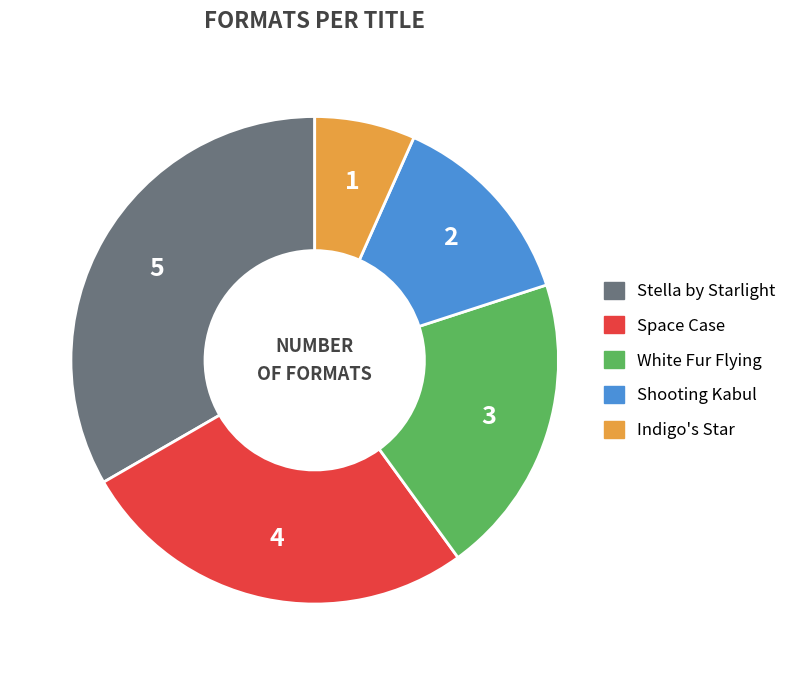

Rank the categories by value from lowest to highest.

Indigo's Star, Shooting Kabul, White Fur Flying, Space Case, Stella by Starlight